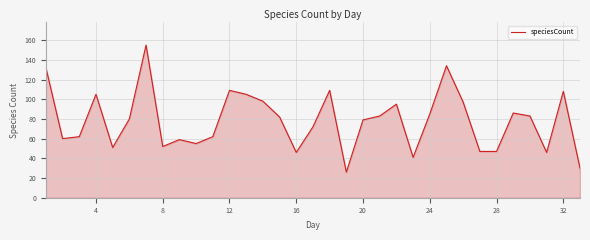

What is the maximum value shown in the chart?

155